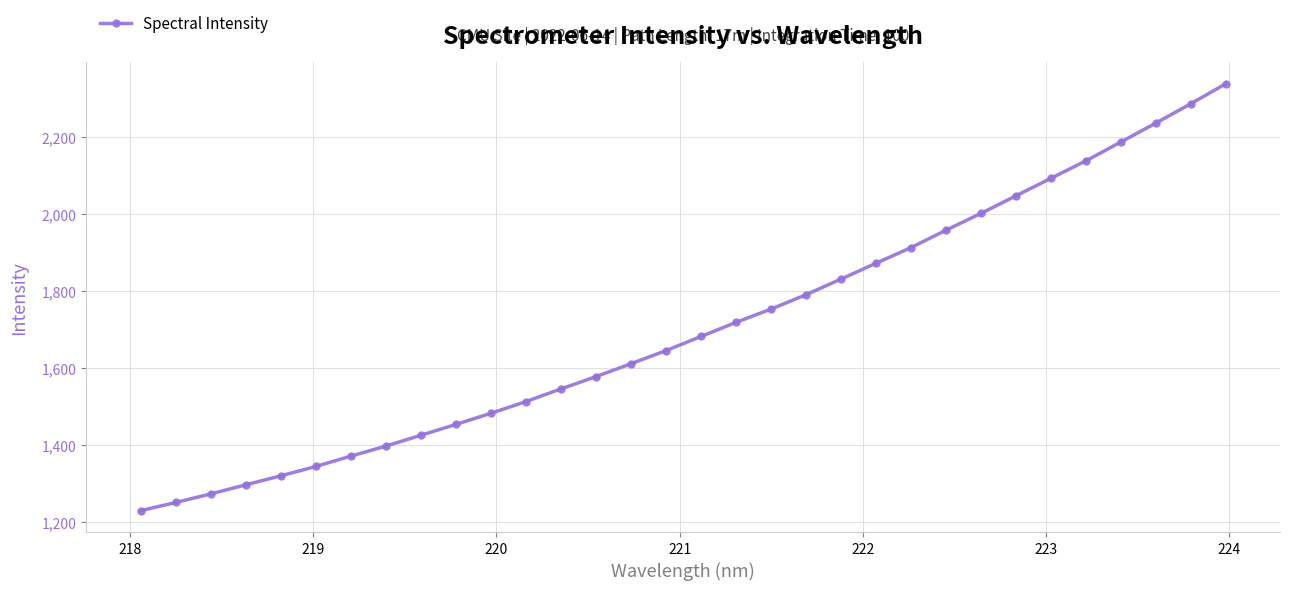

What is the value of the 13th point from the left?

1545.9